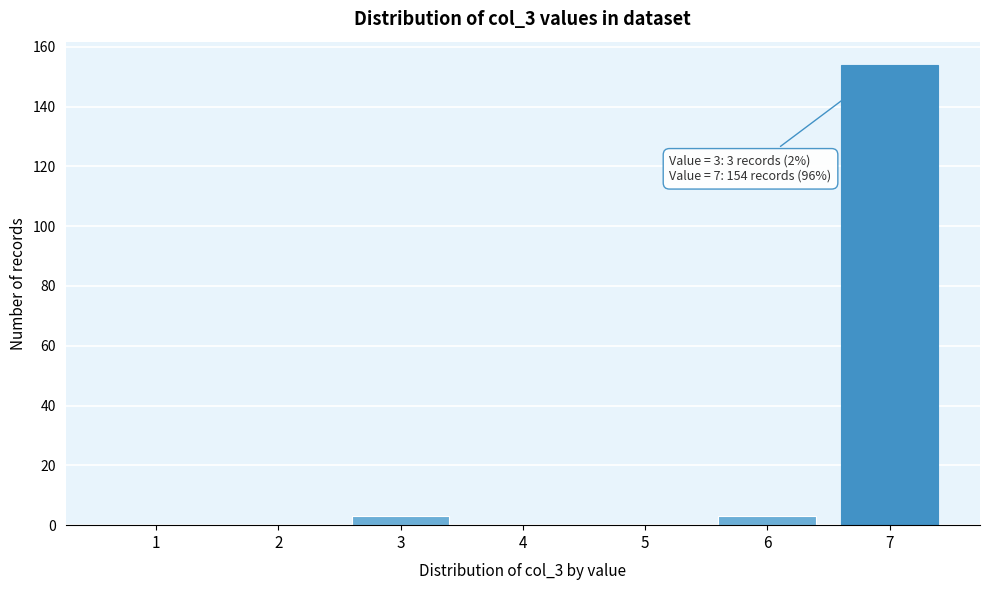

Reading right to left, extract all data points from this chart.

7=154	6=3	5=0	4=0	3=3	2=0	1=0